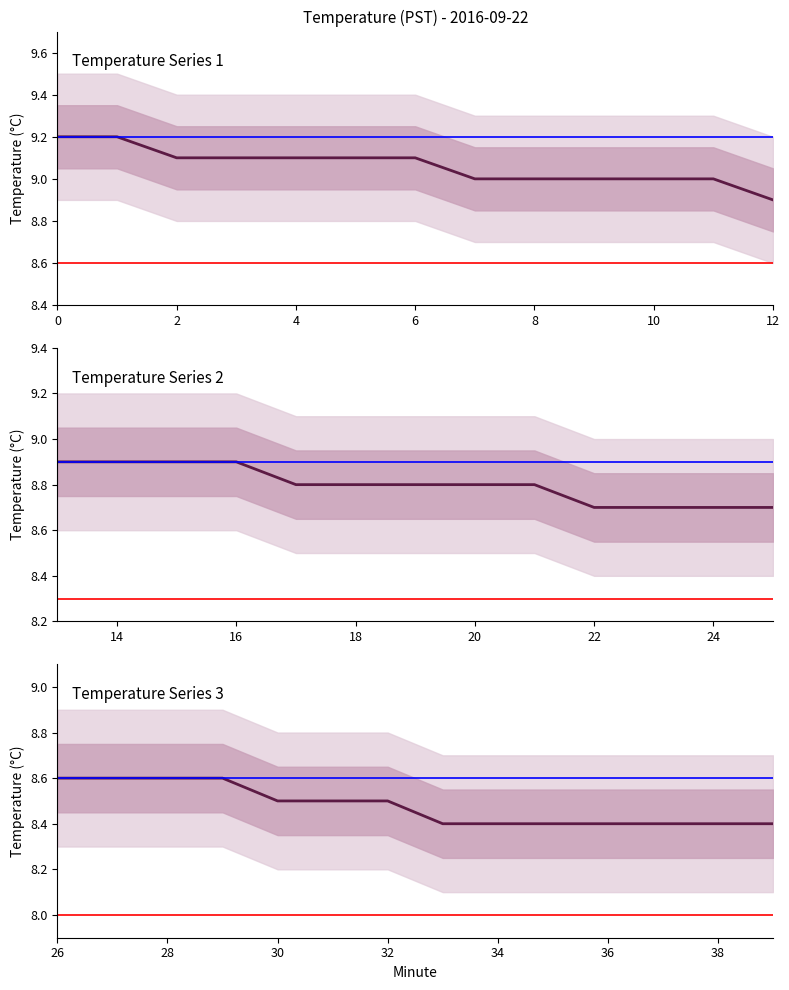

What is the difference between the highest and lowest values at 34?

0.6